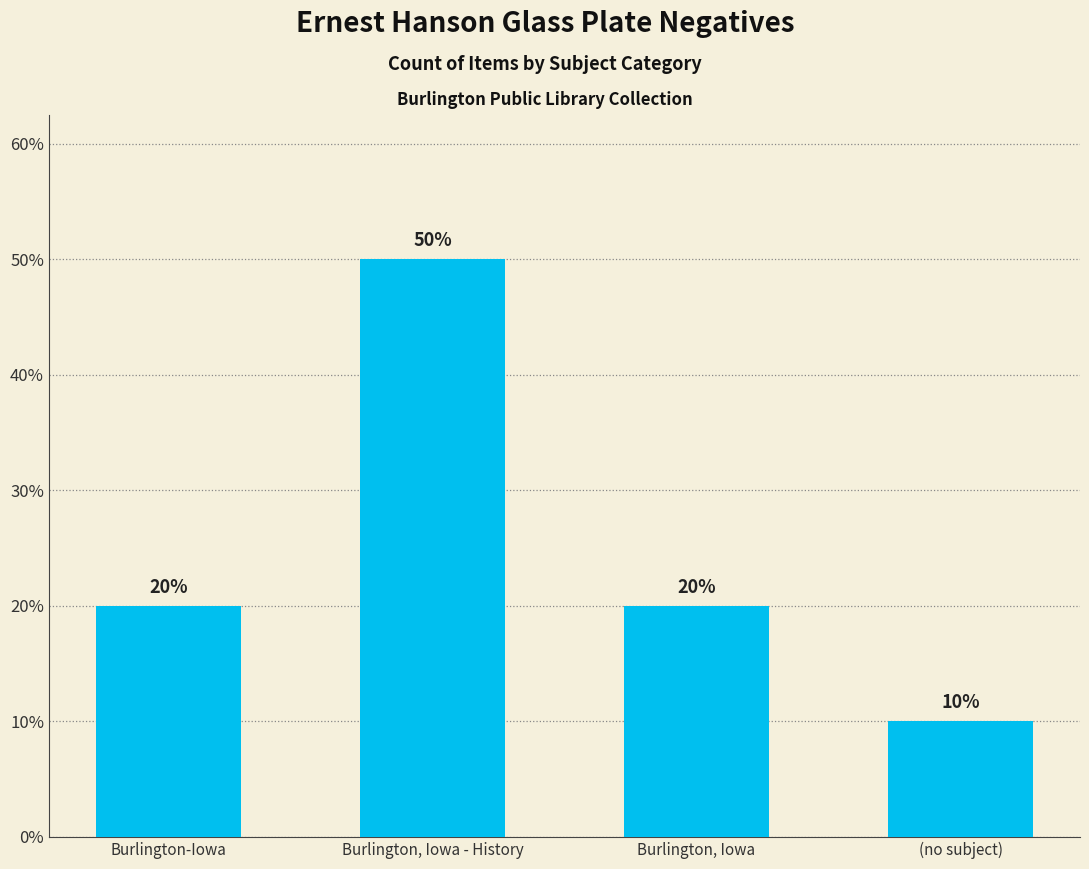

Count the values in the range 20 to 50.

3